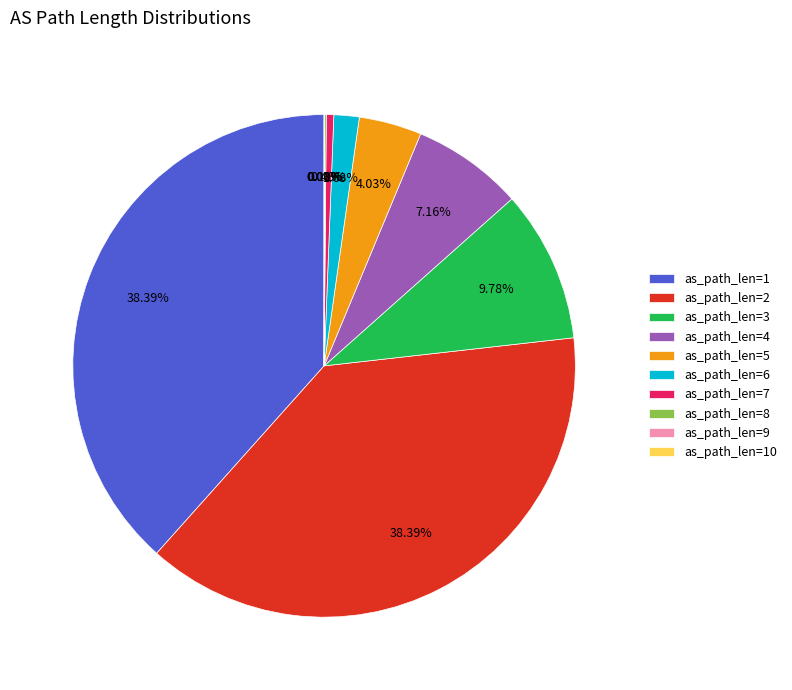

Is there any slice that represents more than half of the pie?

No